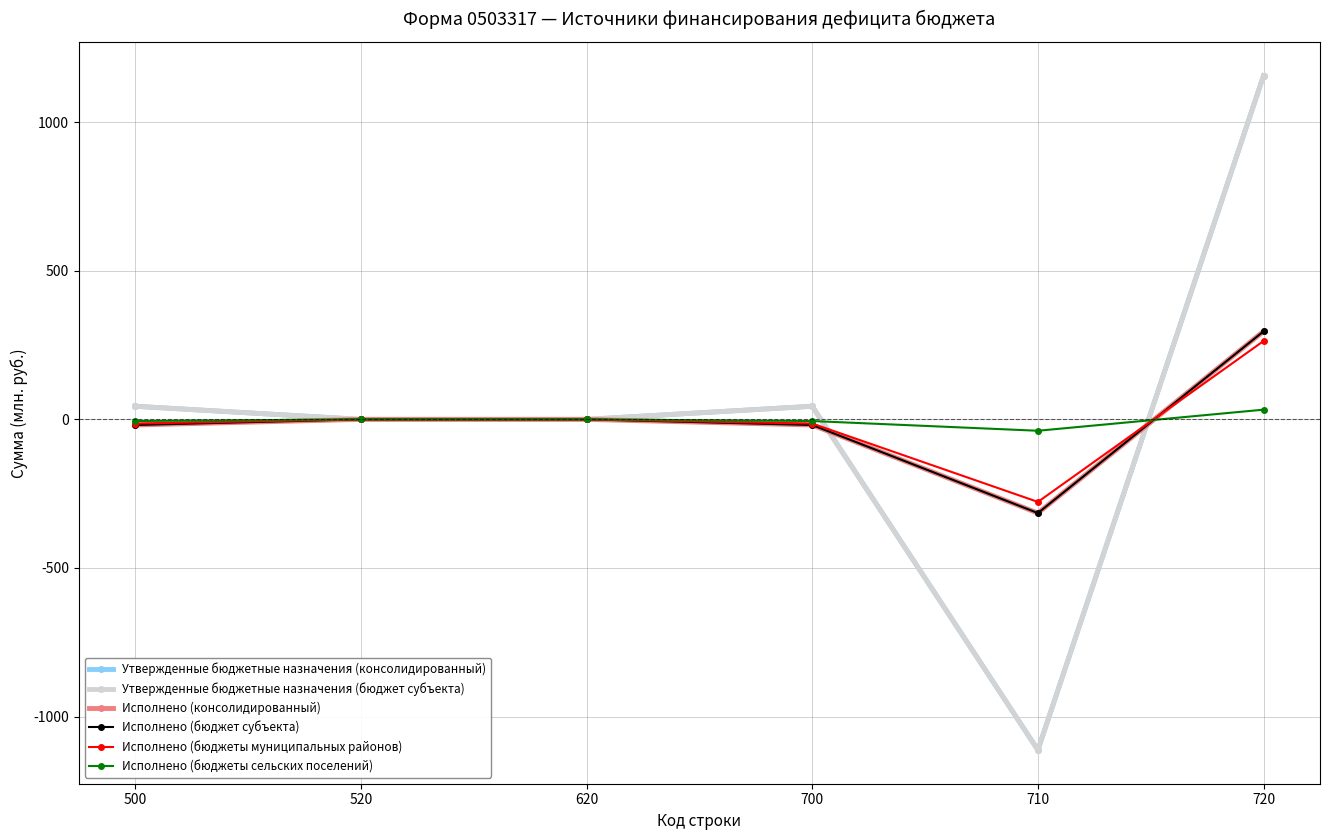

Reading right to left, transcribe all the data shown in this chart.

Утвержденные бюджетные назначения (консолидированный): 720=1156.9	710=-1112.7	700=44.2	620=0.0	520=0.0	500=44.2
Утвержденные бюджетные назначения (бюджет субъекта): 720=1156.9	710=-1112.7	700=44.2	620=0.0	520=0.0	500=44.2
Исполнено (консолидированный): 720=296.5	710=-315.3	700=-18.9	620=0.0	520=0.0	500=-18.9
Исполнено (бюджет субъекта): 720=296.5	710=-315.3	700=-18.9	620=0.0	520=0.0	500=-18.9
Исполнено (бюджеты муниципальных районов): 720=263.8	710=-277.8	700=-14.0	620=0.0	520=0.0	500=-14.0
Исполнено (бюджеты сельских поселений): 720=32.7	710=-38.3	700=-5.6	620=0.0	520=0.0	500=-5.6